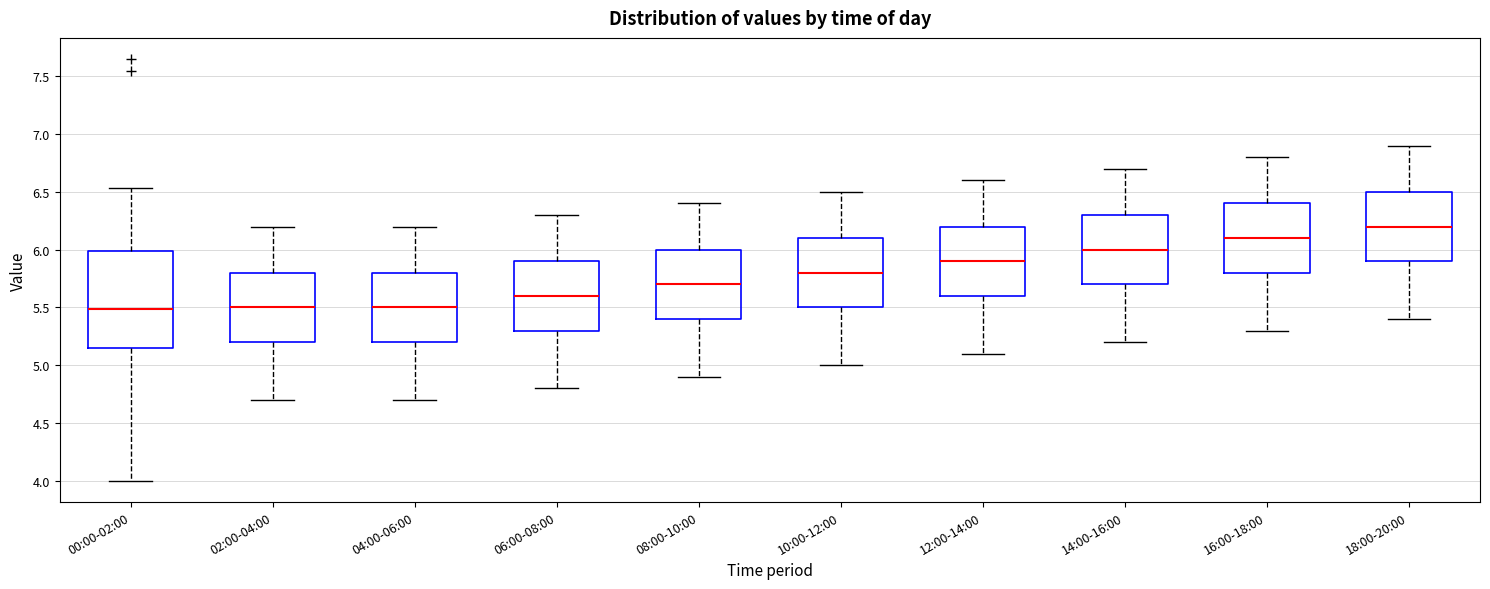

Reading left to right, transcribe this box plot: for each box, give where its median line is, the range the box spans, and where its two whiskers end, as read against the y-axis. The values are not printed on the chart, so give them approximately, as read against the axis.

00:00-02:00: median 5.50, box 5.15 to 6.00, whiskers 4.00 to 6.55
02:00-04:00: median 5.50, box 5.20 to 5.80, whiskers 4.70 to 6.20
04:00-06:00: median 5.50, box 5.20 to 5.80, whiskers 4.70 to 6.20
06:00-08:00: median 5.60, box 5.30 to 5.90, whiskers 4.80 to 6.30
08:00-10:00: median 5.70, box 5.40 to 6.00, whiskers 4.90 to 6.40
10:00-12:00: median 5.80, box 5.50 to 6.10, whiskers 5.00 to 6.50
12:00-14:00: median 5.90, box 5.60 to 6.20, whiskers 5.10 to 6.60
14:00-16:00: median 6.00, box 5.70 to 6.30, whiskers 5.20 to 6.70
16:00-18:00: median 6.10, box 5.80 to 6.40, whiskers 5.30 to 6.80
18:00-20:00: median 6.20, box 5.90 to 6.50, whiskers 5.40 to 6.90